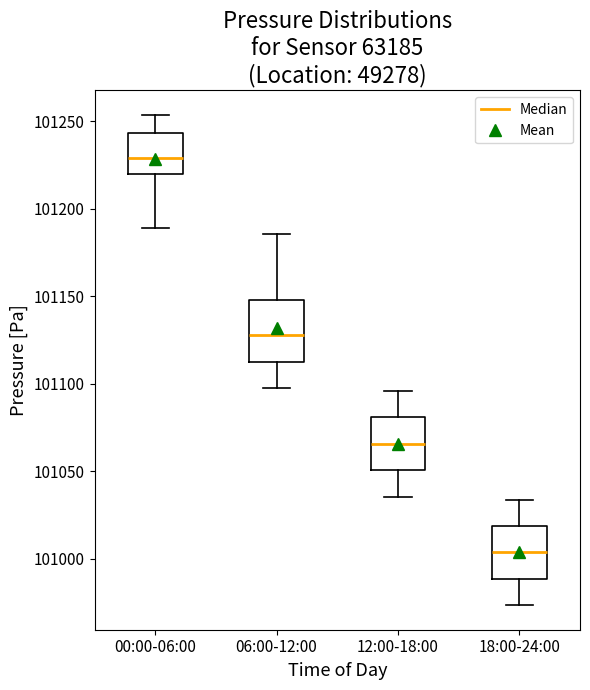

Reading left to right, transcribe this box plot: for each box, give where its median line is, the range the box spans, and where its two whiskers end, as read against the y-axis. The values are not printed on the chart, so give them approximately, as read against the axis.

00:00-06:00: median 101230, box 101220 to 101245, whiskers 101190 to 101255
06:00-12:00: median 101130, box 101115 to 101150, whiskers 101095 to 101185
12:00-18:00: median 101065, box 101050 to 101080, whiskers 101035 to 101095
18:00-24:00: median 101005, box 100990 to 101020, whiskers 100975 to 101035